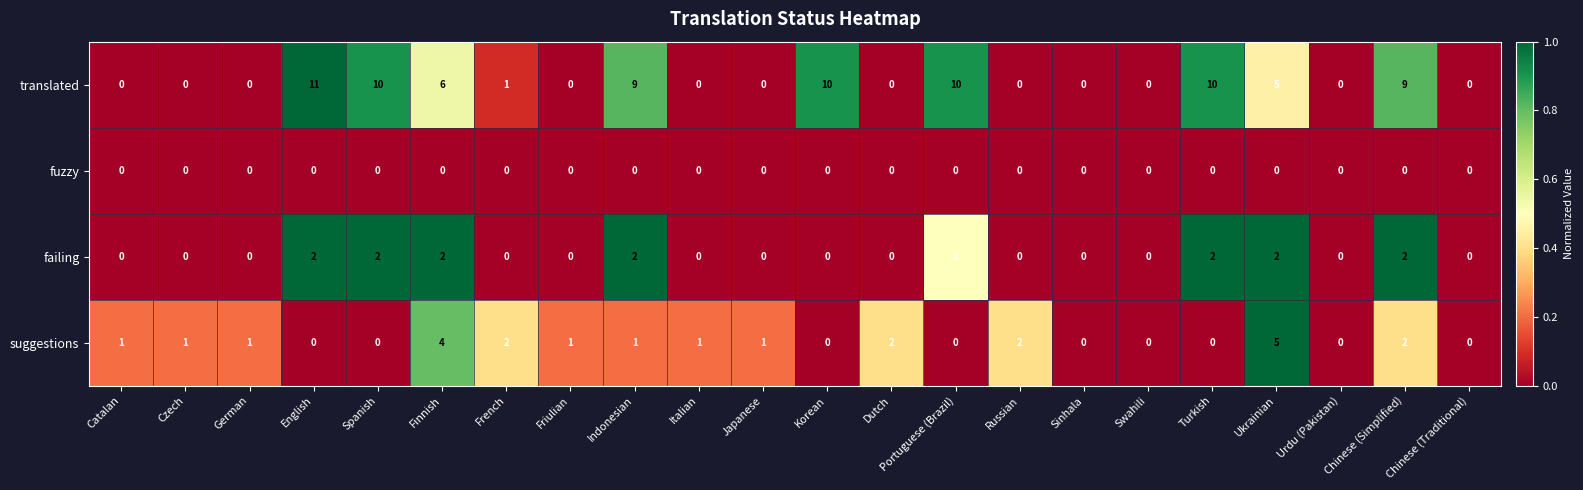

What is the average value of the translated series?

4